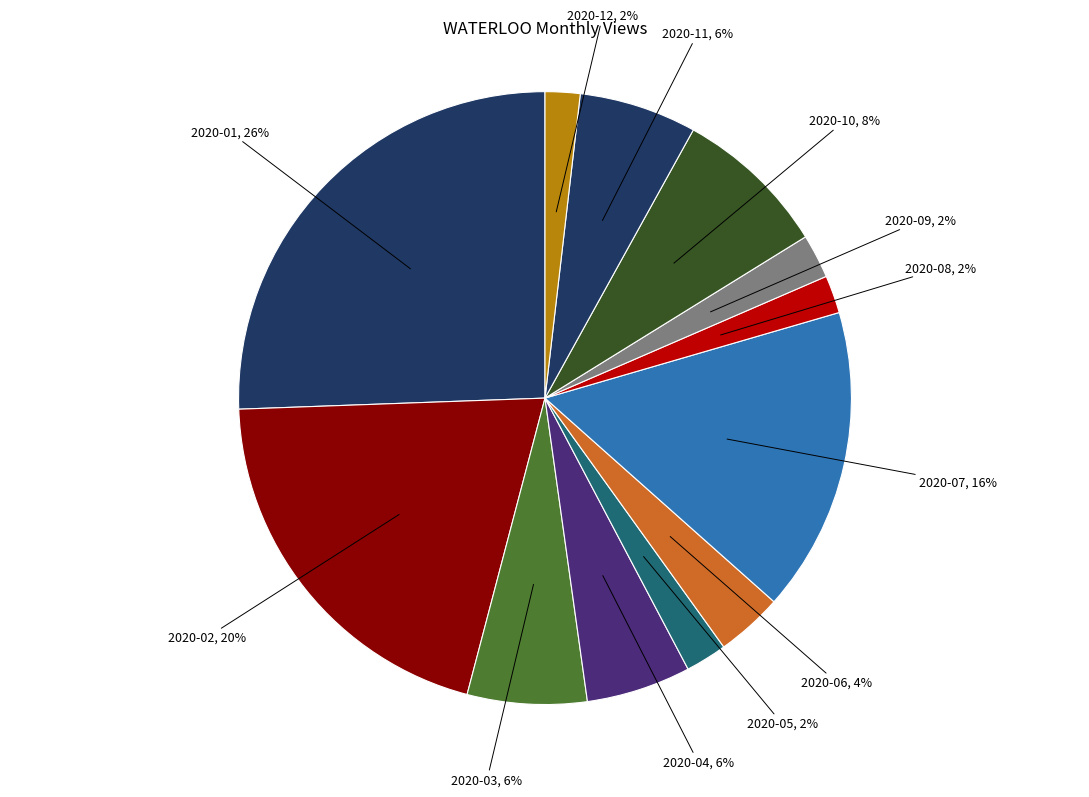

Is the sum of 2020-04 and 2020-08 greater than half?

No